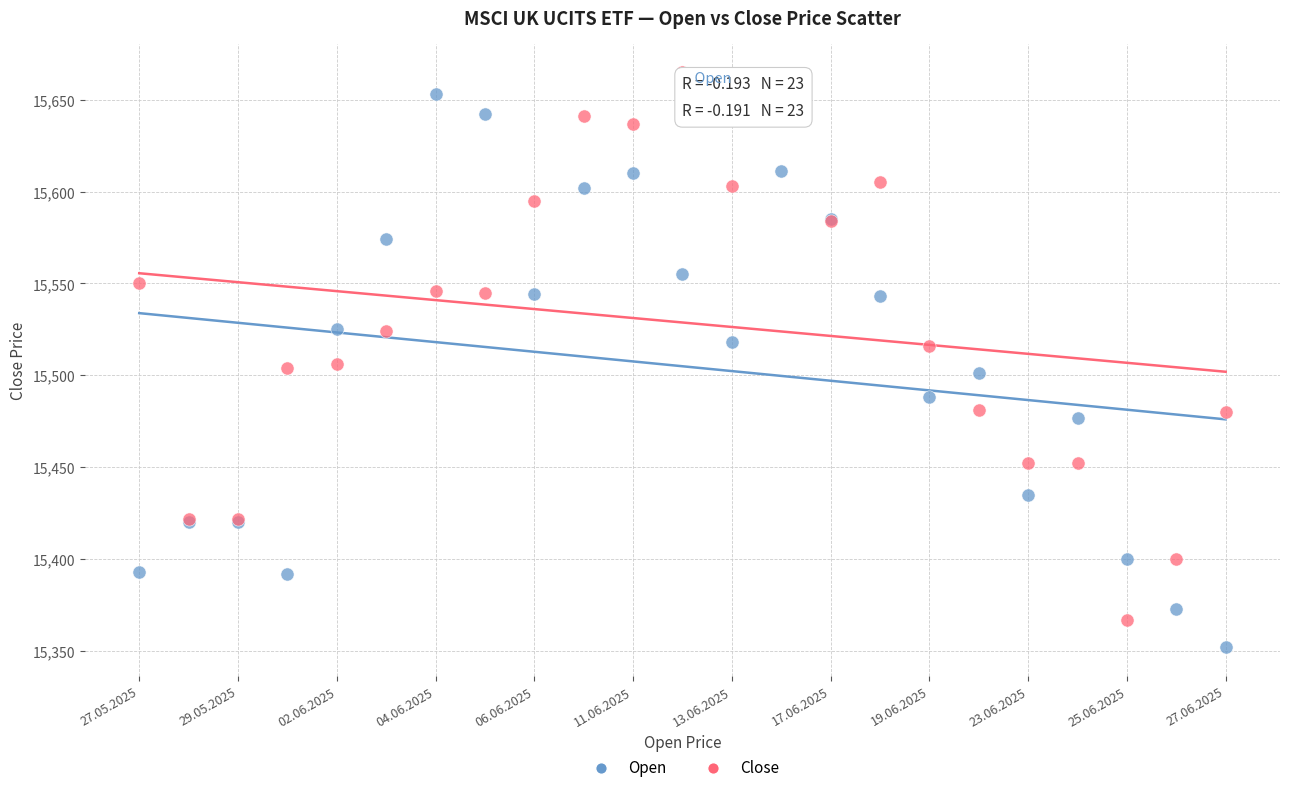

Which series reaches the minimum Y coordinate?

Open